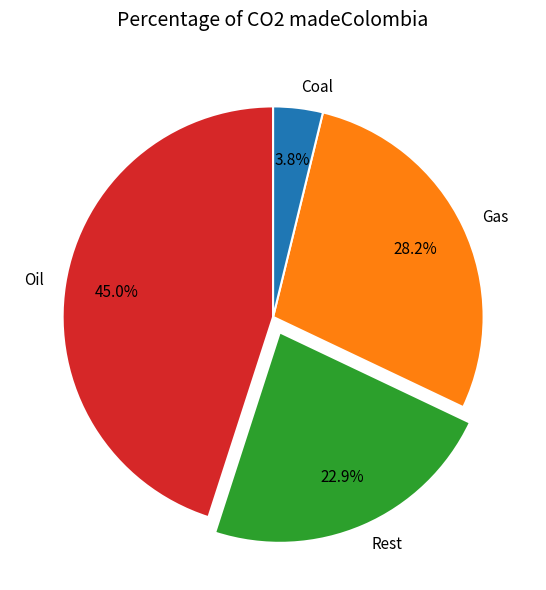

What portion of the pie excludes Oil?

55.0%